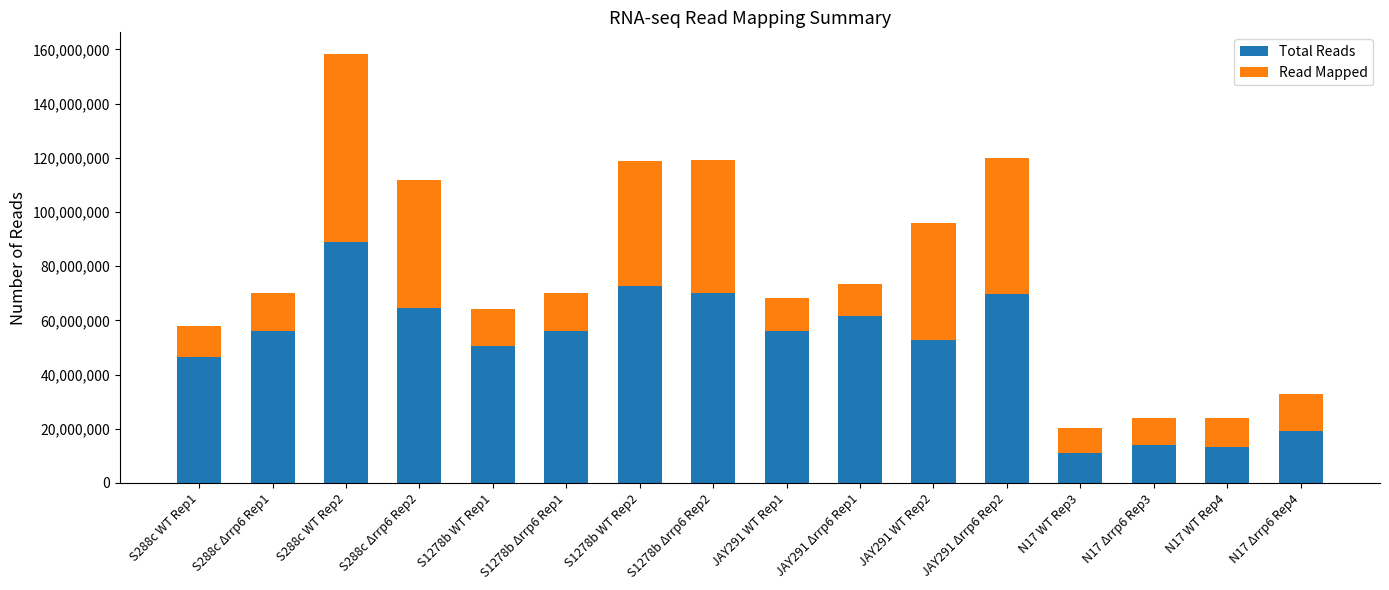

Read the Total Reads value at S1278b WT Rep1.

50544215